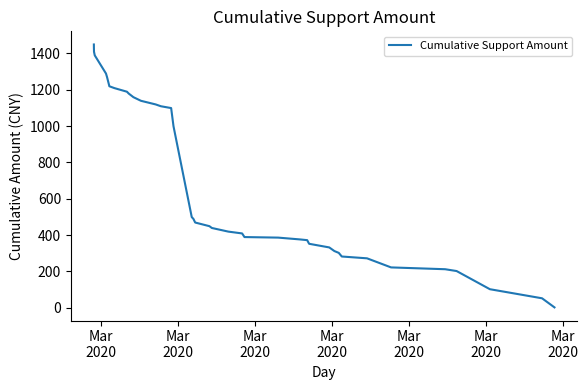

Is this an area chart (filled region under the line)?

No